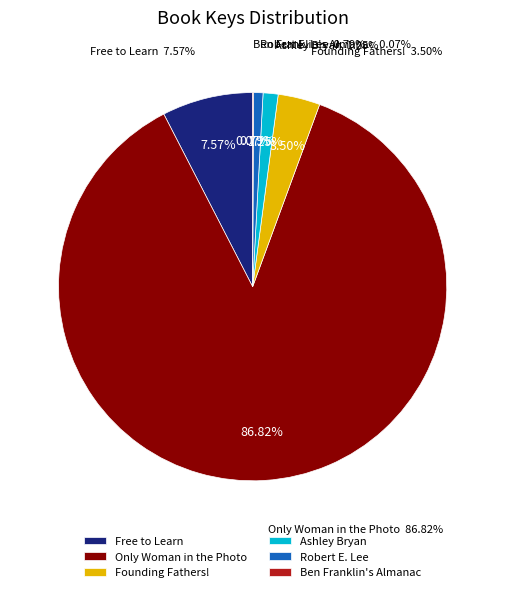

Which has a higher value, Free to Learn or Ben Franklin's Almanac?

Free to Learn